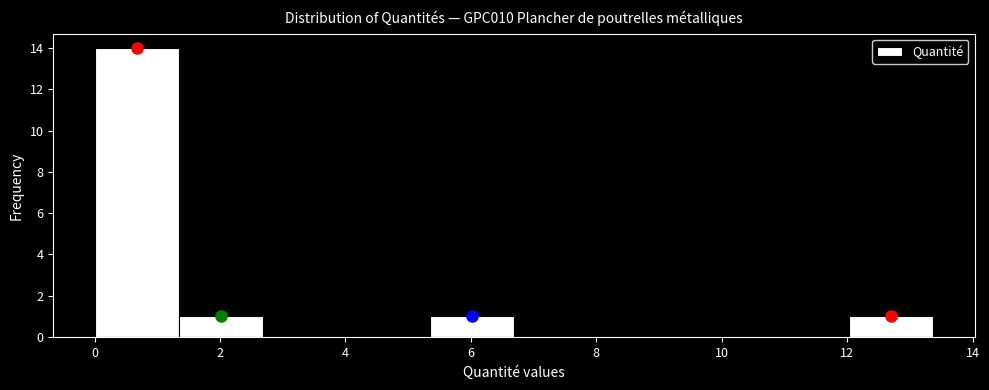

How tall is the bar that spans 12.0 to 13.4 on the x-axis? Neither the bar edges nor the heights are printed on the chart, so give them approximately, as read against the axes.

1